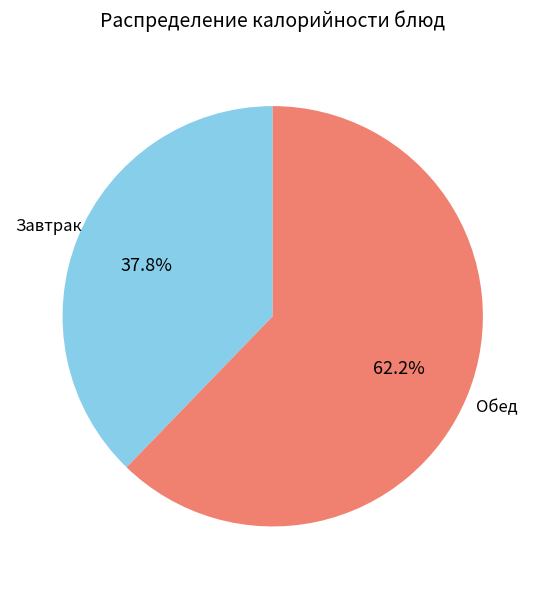

Does any single category account for the majority?

Yes